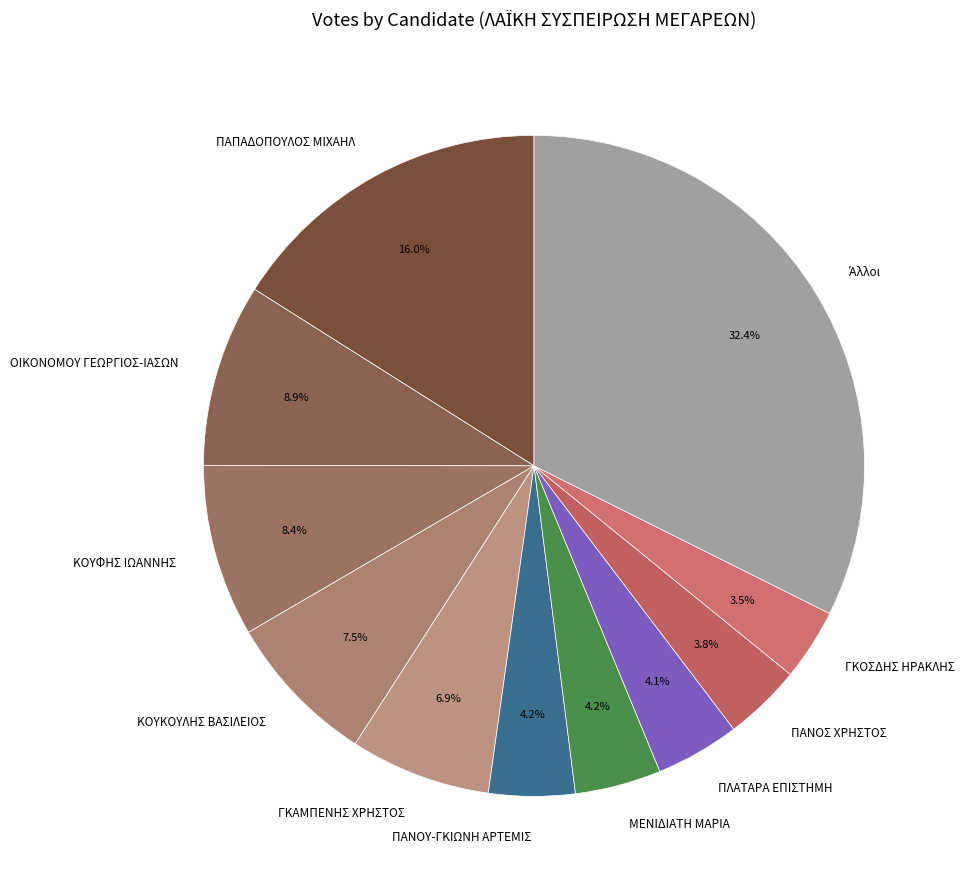

What percentage do ΓΚΟΣΔΗΣ ΗΡΑΚΛΗΣ and ΠΑΝΟΣ ΧΡΗΣΤΟΣ together represent?

7.3%